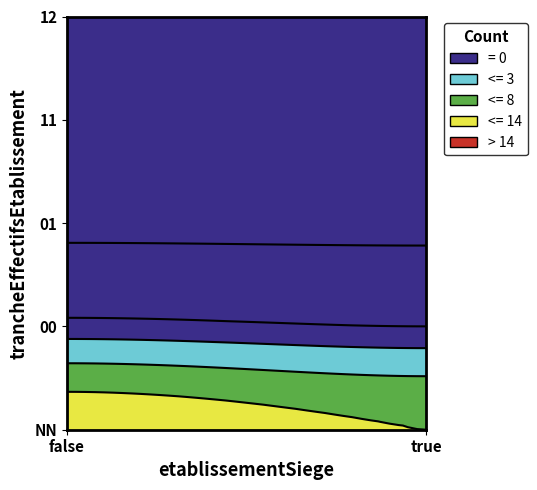

Which series has the largest range (max minus min)?

false